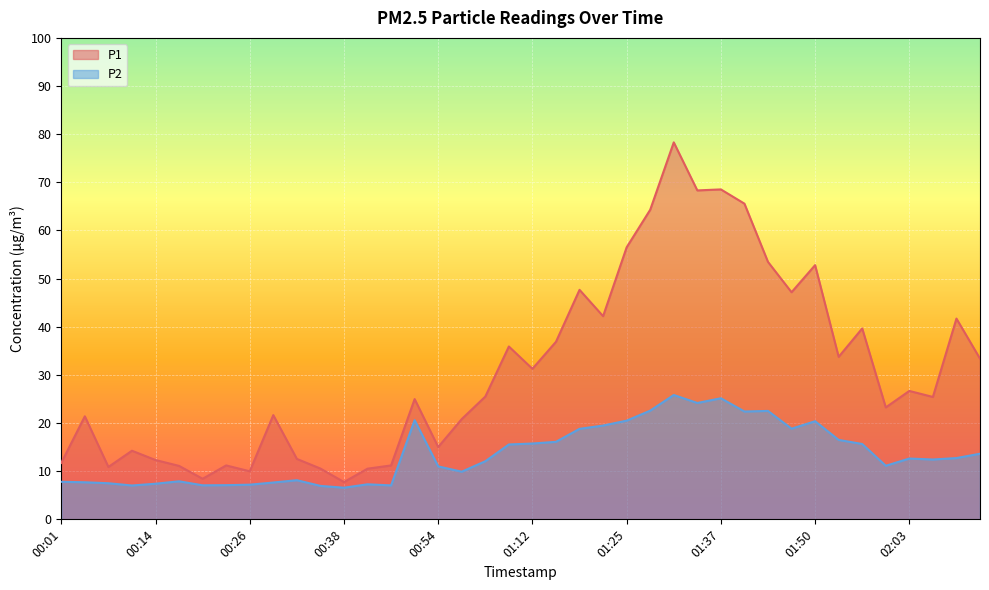

What is the label of the 28th point from the left?

01:34